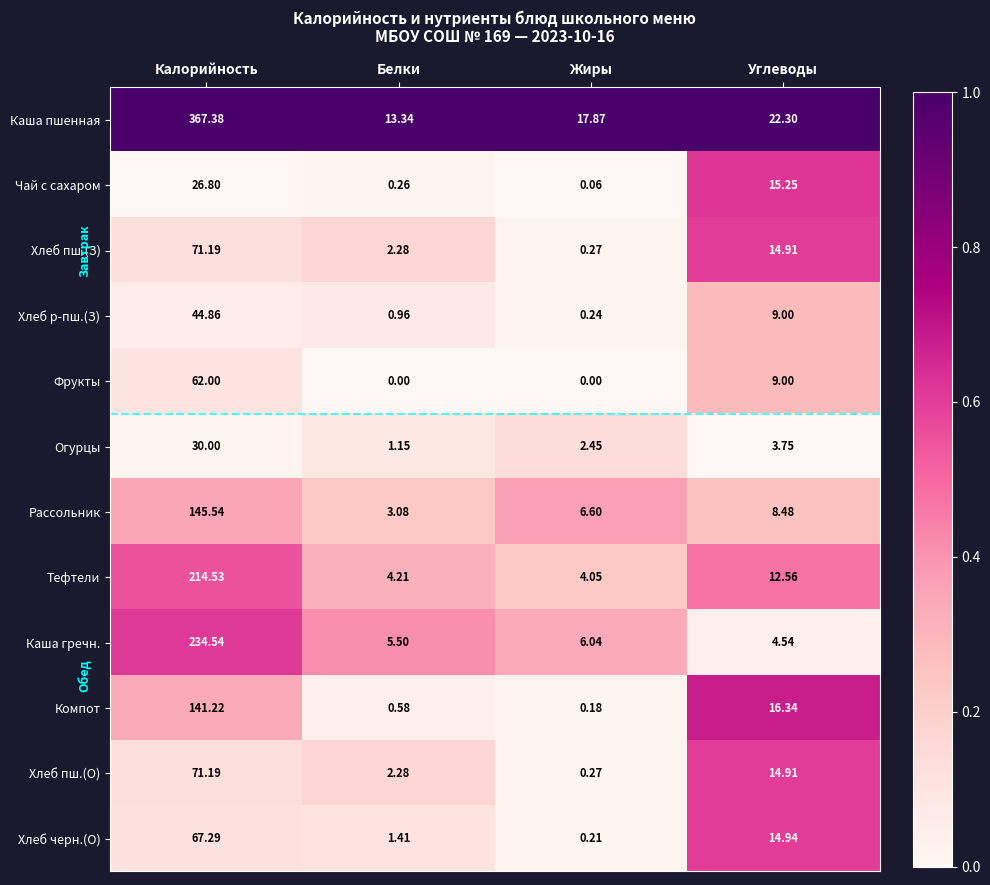

Which category has the highest value in the Каша пшенная series?

Калорийность